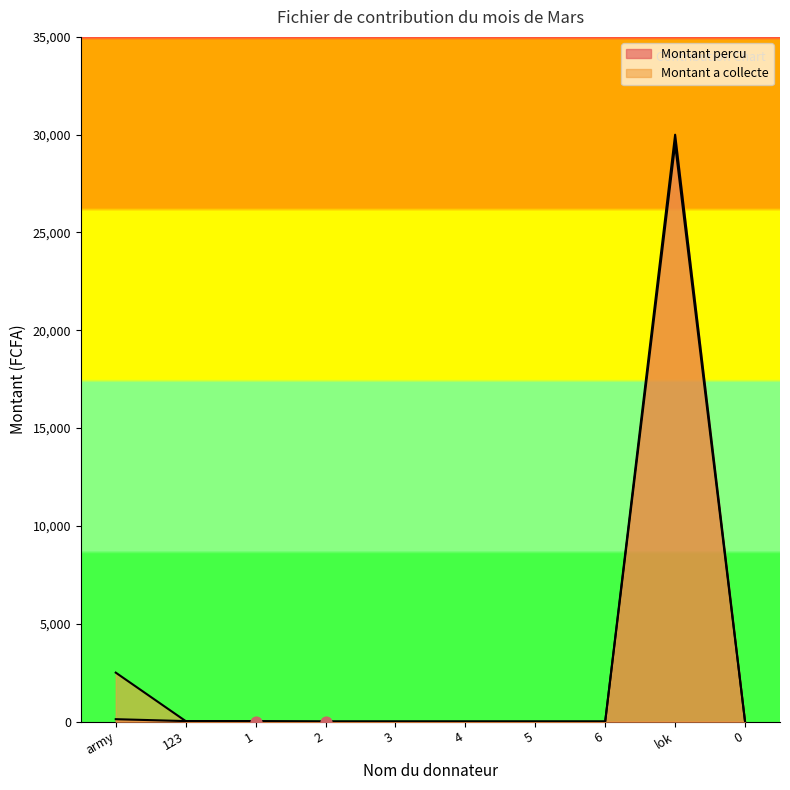

What are all the series names shown in the legend?

Montant percu, Montant a collecte